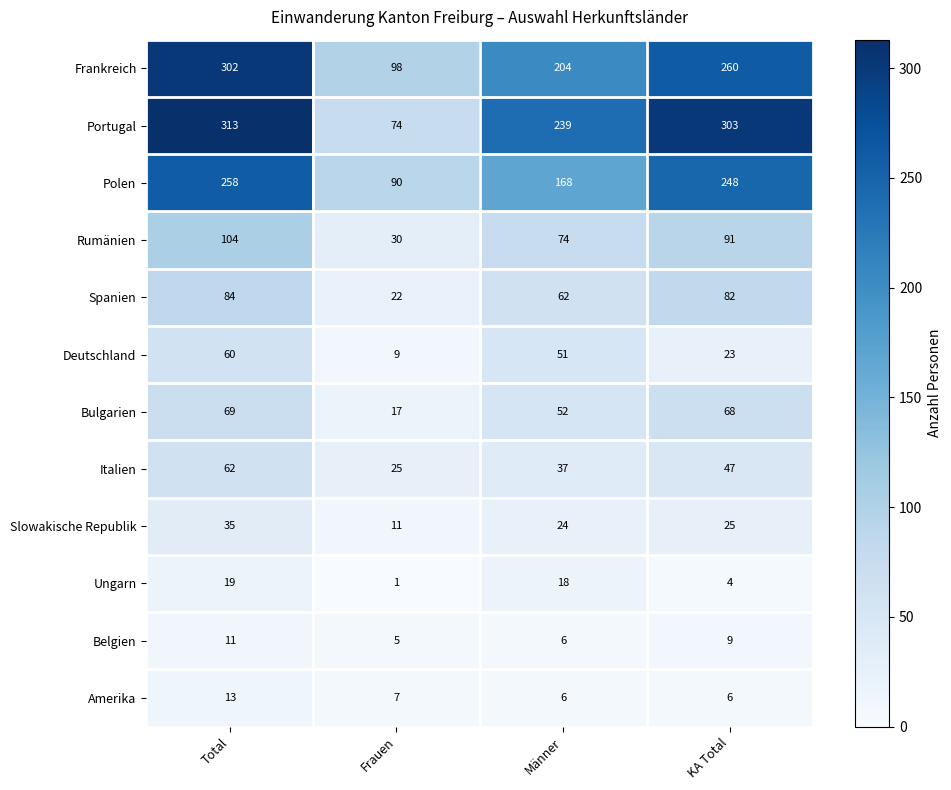

Read the Slowakische Republik value at Männer, to the nearest 10.

20